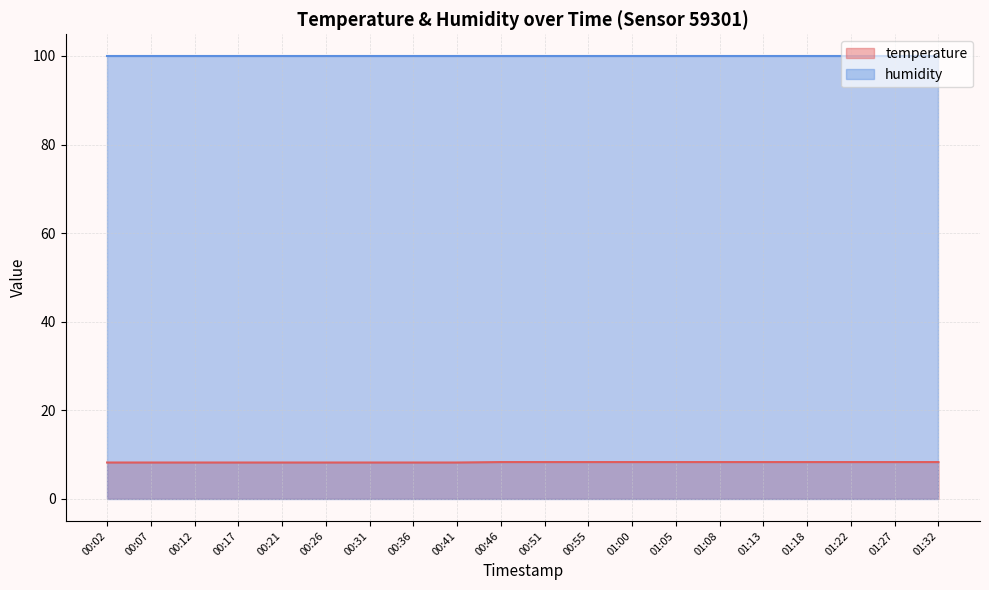

What is the label of the 1st point from the left?

00:02